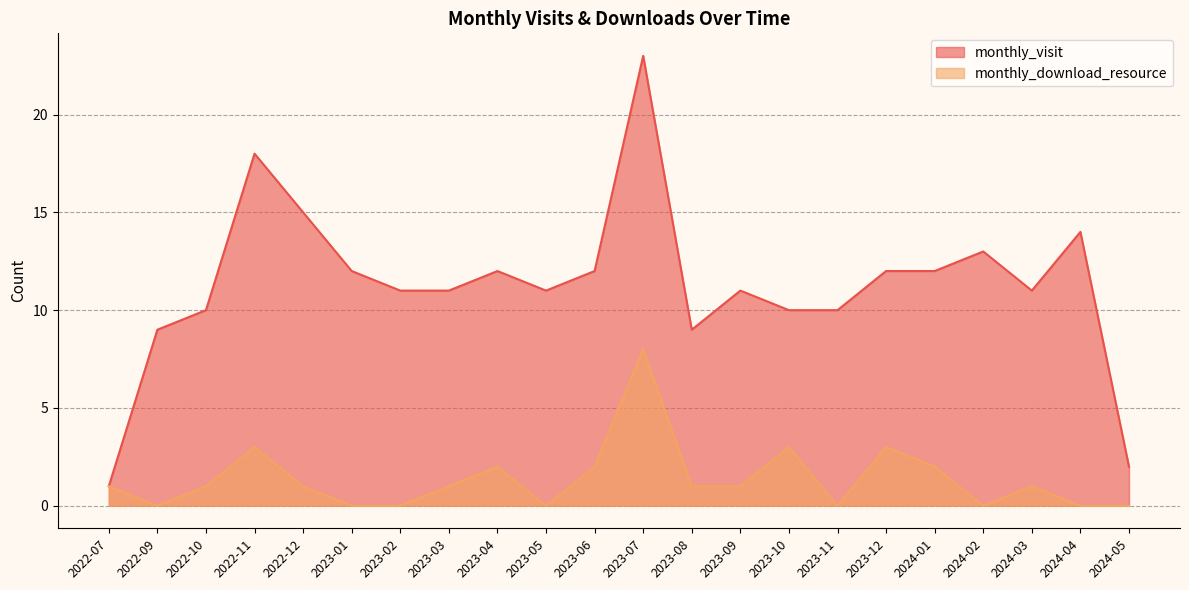

What is the difference between the highest and lowest values at 2023-05?

11